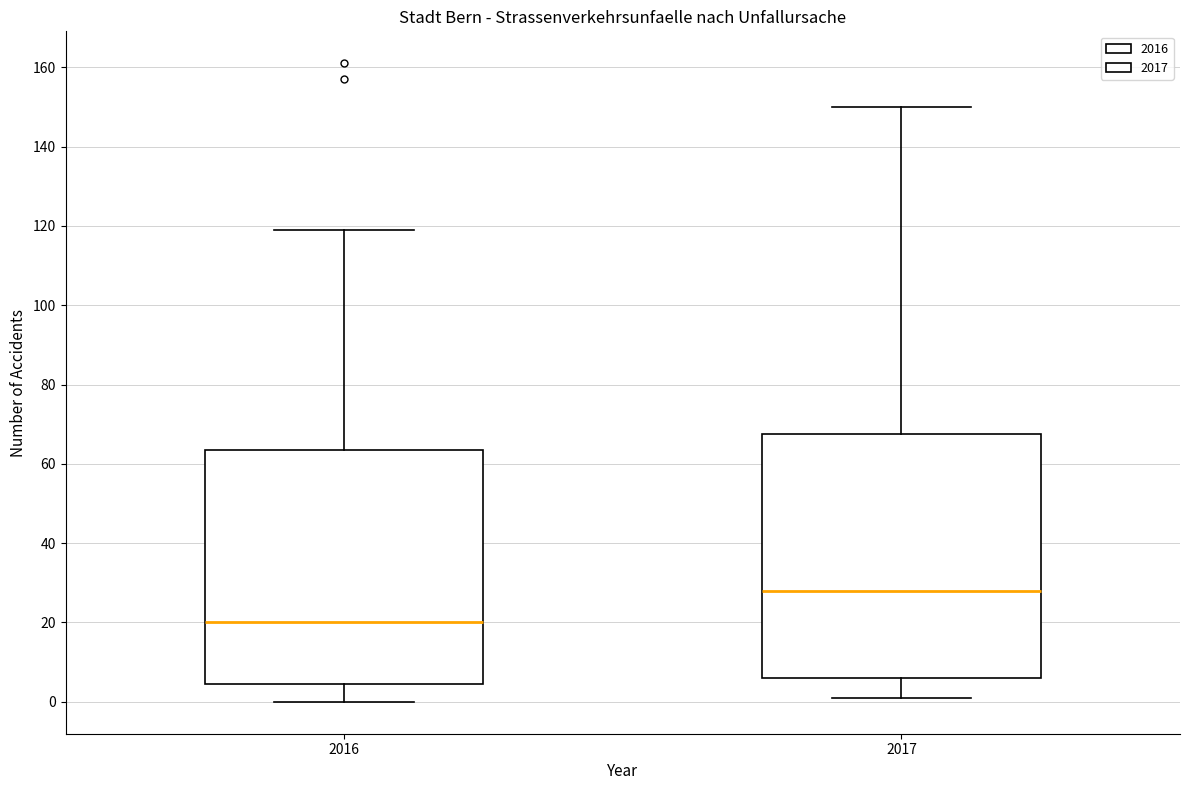

Reading left to right, read every box against the y-axis: the position of its median line, the range the box covers, and the ends of its whiskers. The values are not printed on the chart, so give them approximately, as read against the axis.

2016: median 20, box 4 to 64, whiskers 0 to 120
2017: median 28, box 6 to 68, whiskers 2 to 150